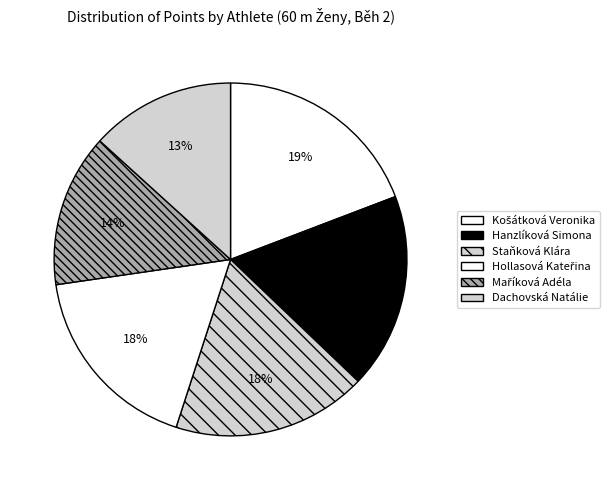

Is it true that Staňková Klára is 18% of the pie?

True